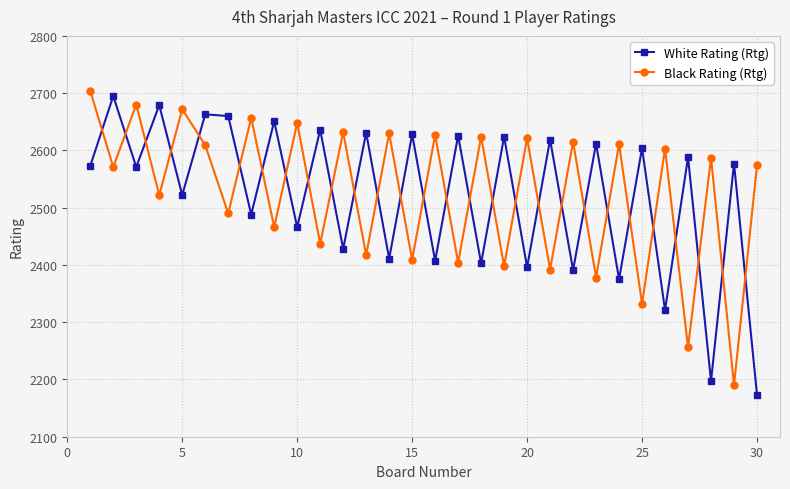

What is the maximum value shown in the chart?

2704